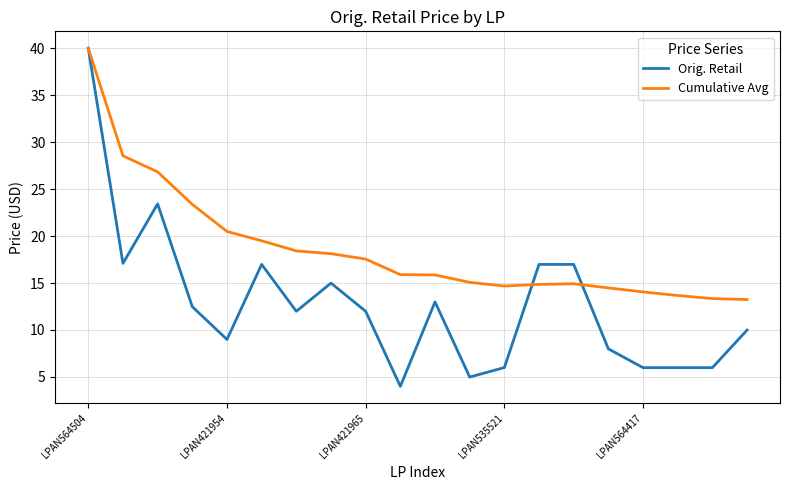

Which series has the largest range (max minus min)?

Orig. Retail